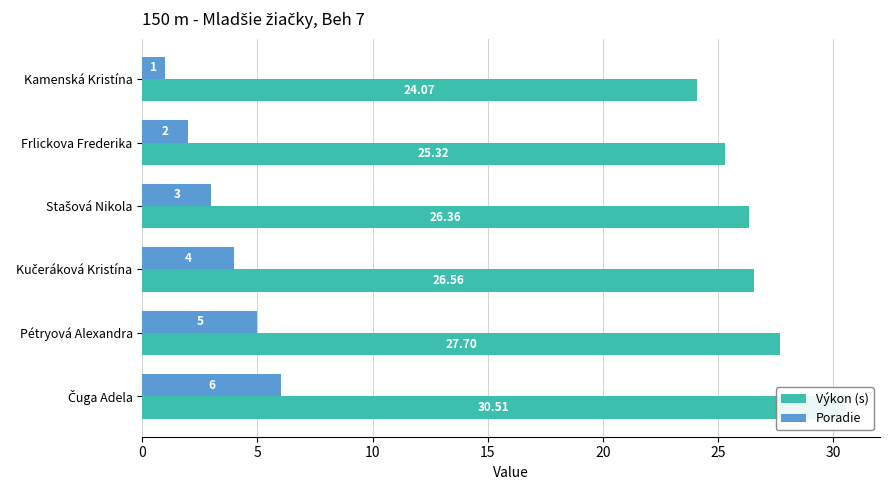

How many bars are there in total?

12